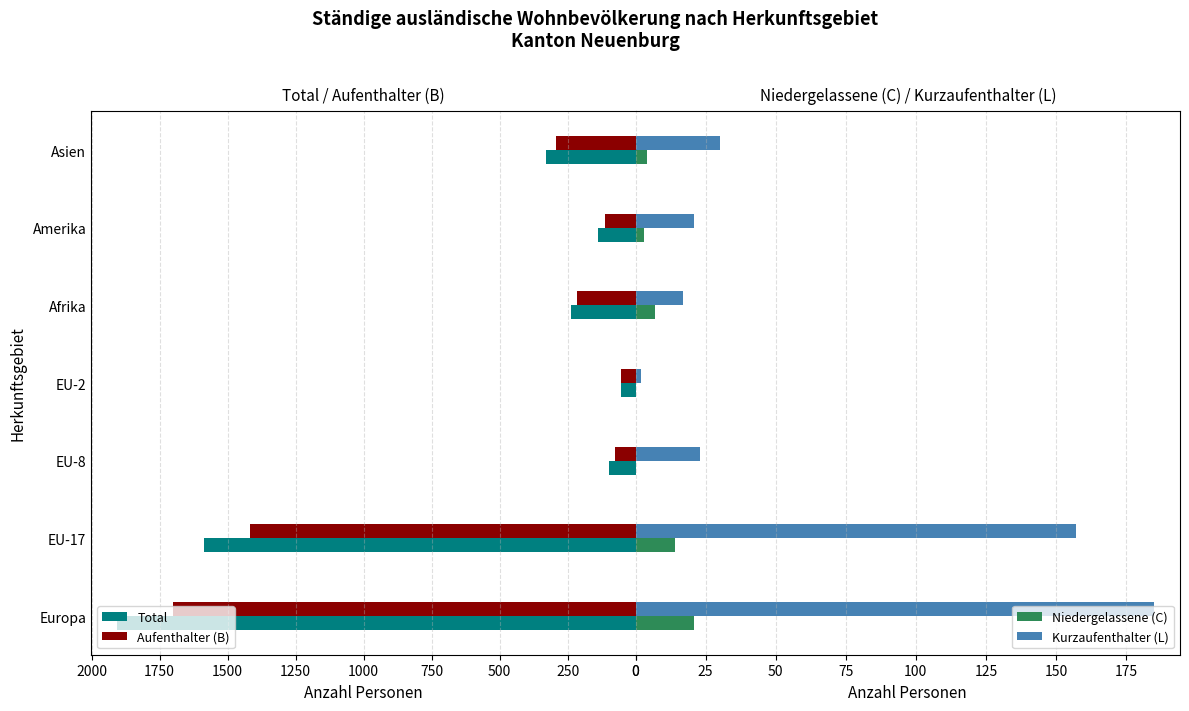

Which series has the widest spread of values?

Total